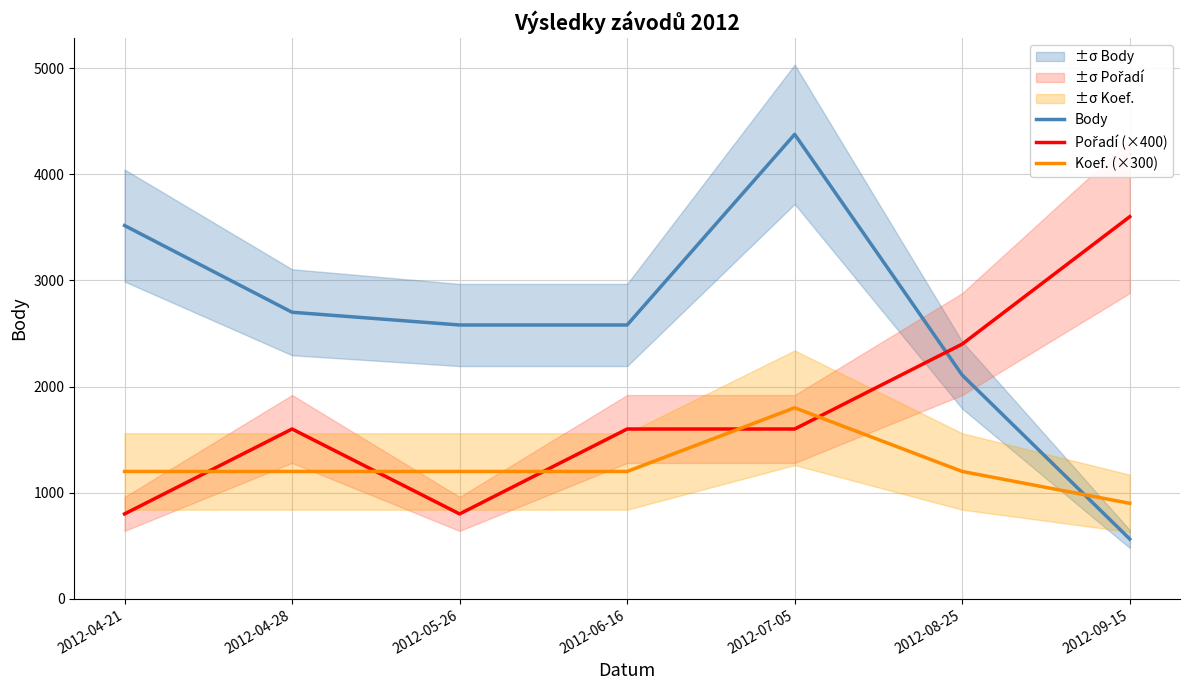

At which label is Koef. (×300) closest to 1350?

2012-04-21